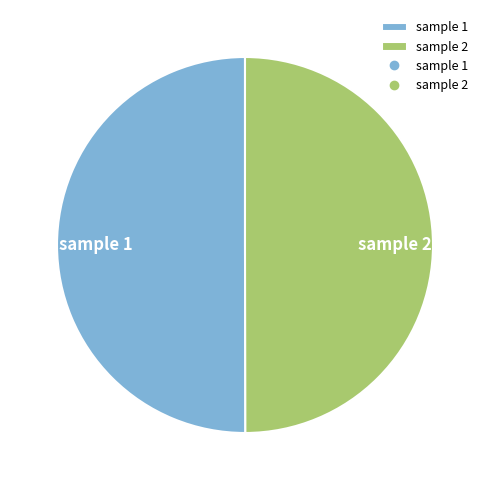

Combined, do sample 1 and sample 2 account for over 50%?

Yes